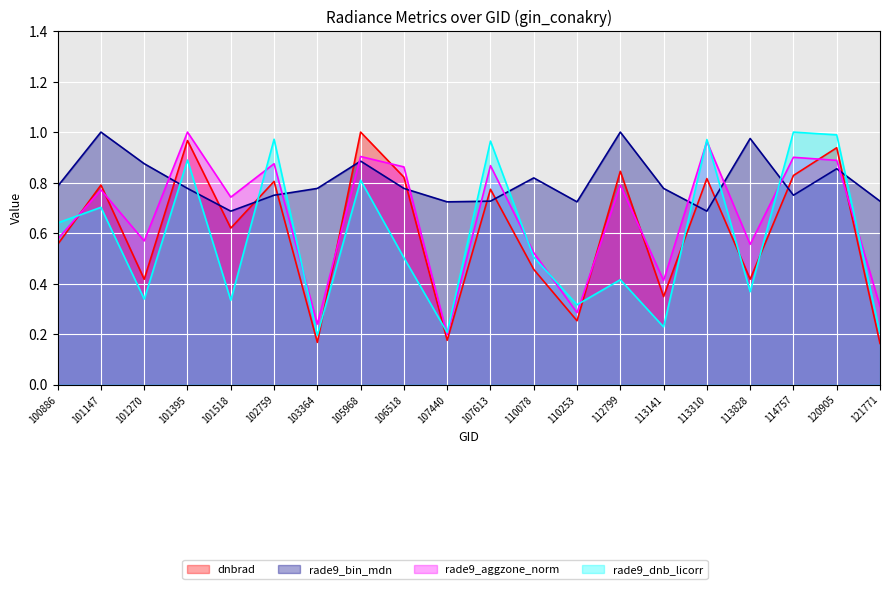

What are all the series names shown in the legend?

dnbrad, rade9_bin_mdn, rade9_aggzone_norm, rade9_dnb_licorr